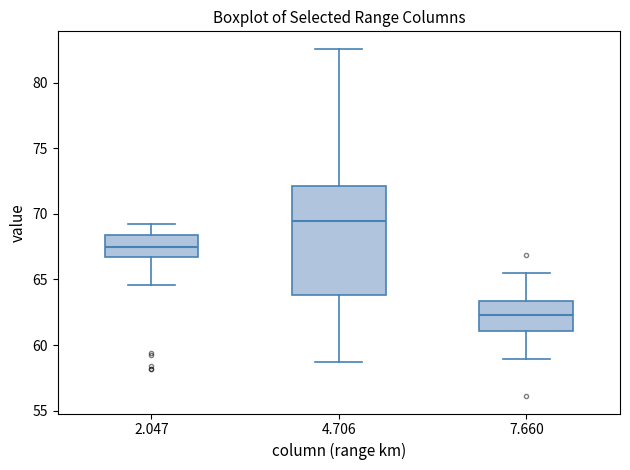

Where does the median line of the box at x = 4.706 sit on the y-axis? The values are not printed on the chart, so give them approximately, as read against the axis.

69.5